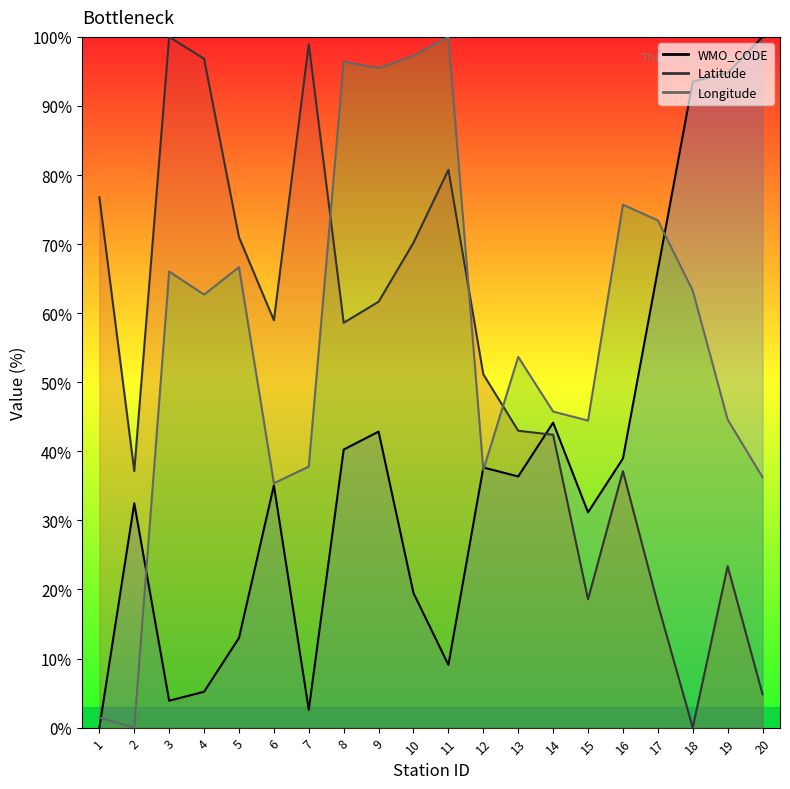

The value of Latitude at 5 is 71.0. True or false?

True